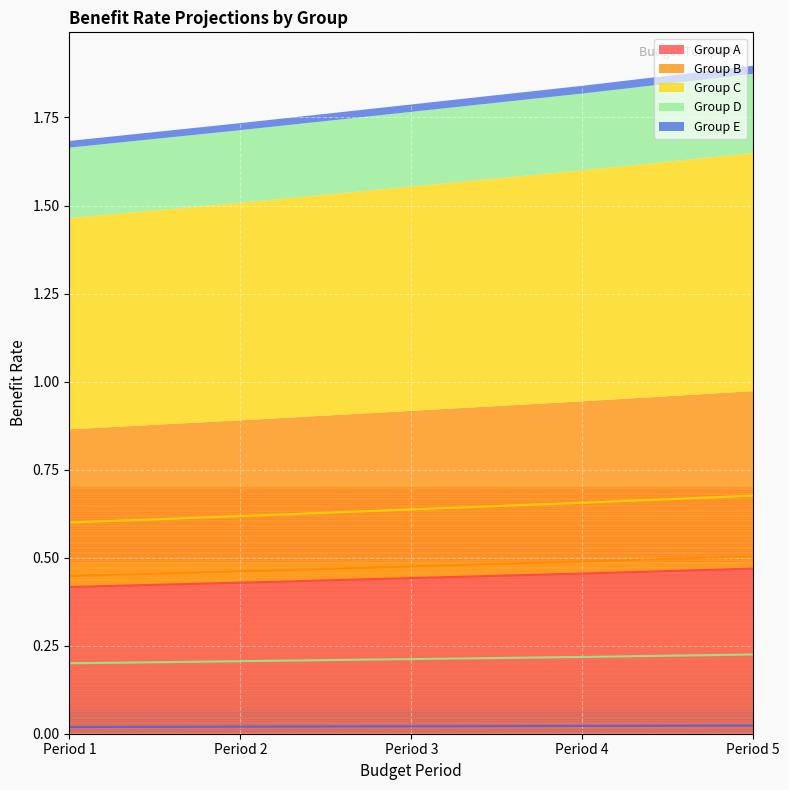

How many lines are shown in the chart?

5